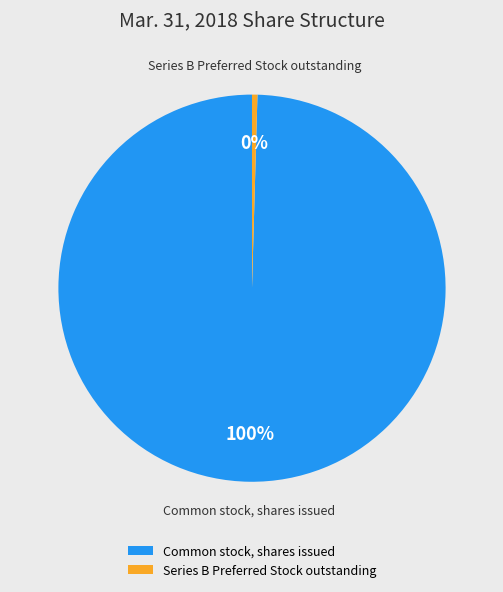

Which slice is the largest?

Common stock, shares issued